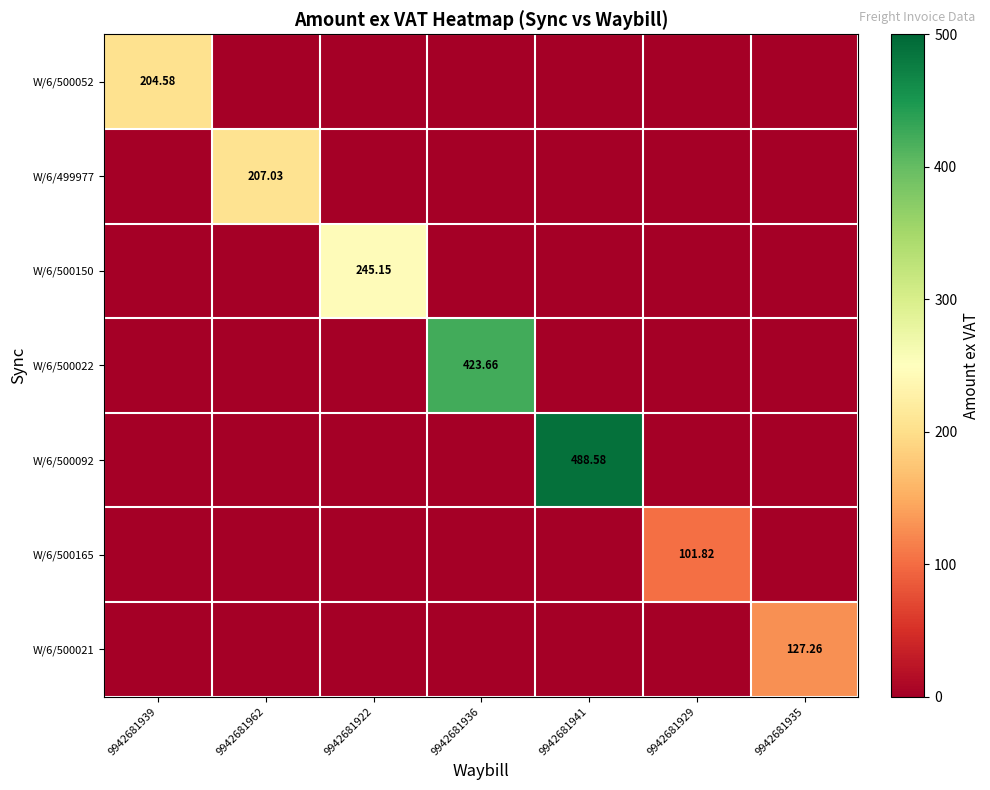

Count the number of categories in the chart.

7